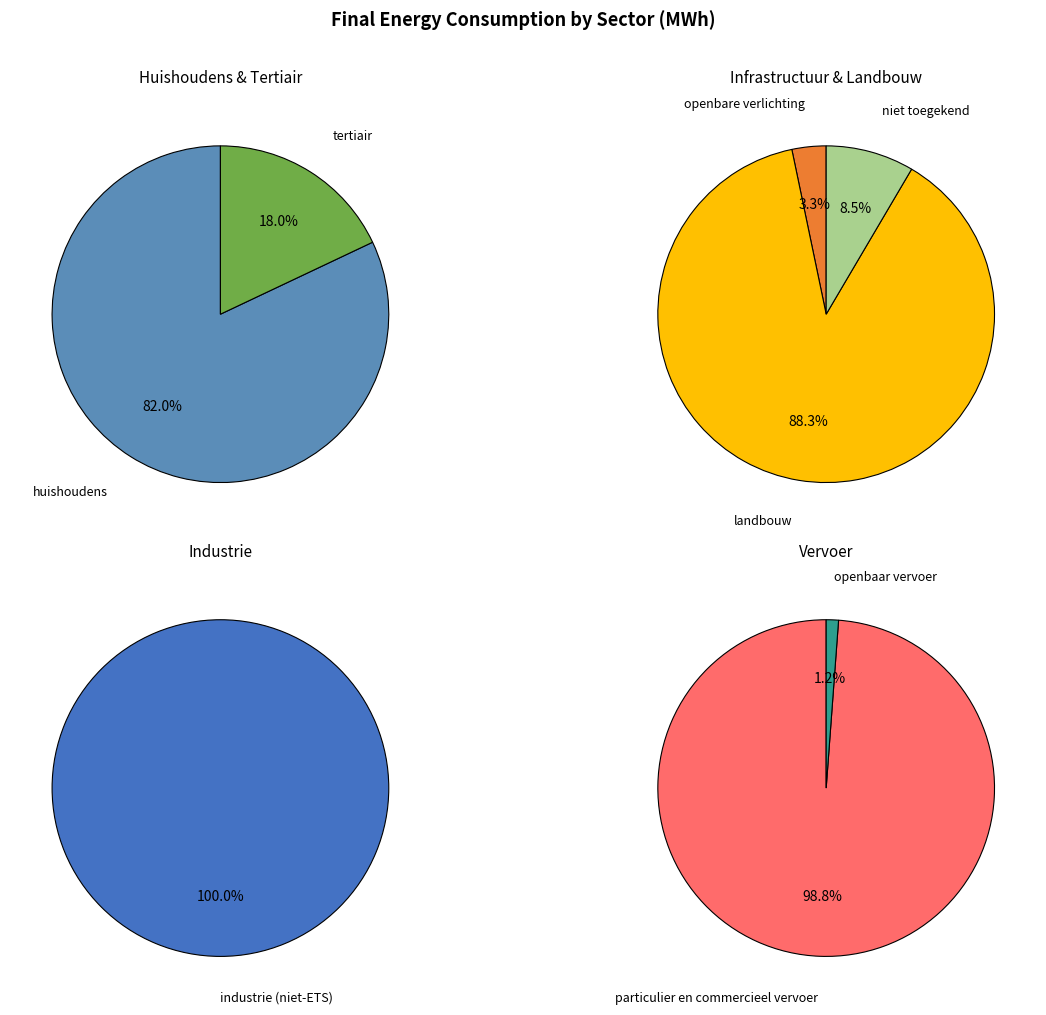

Which category has the biggest portion of the pie?

huishoudens